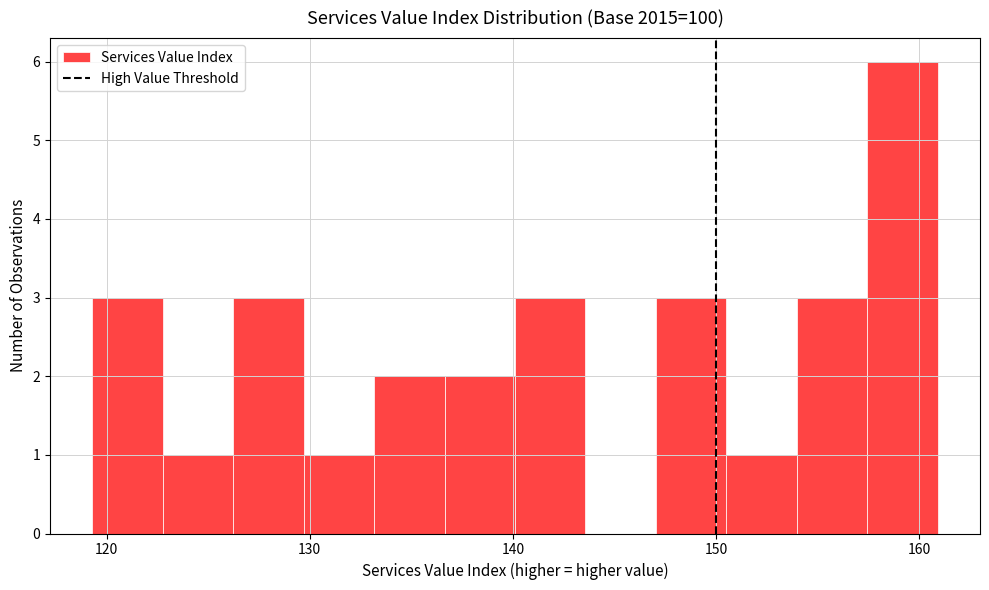

Around what value on the x-axis is the tallest bar? Give the approximate position of its centre, as read against the axis.

159